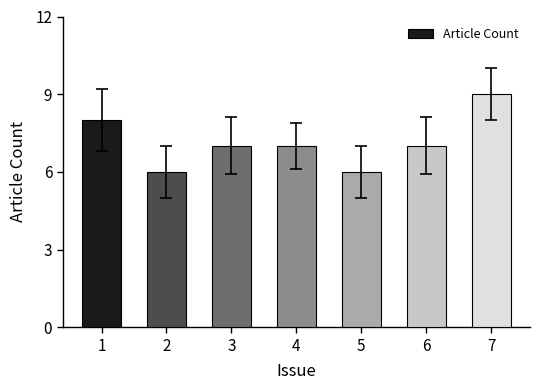

The chart shows a value of 7 at 6. True or false?

True